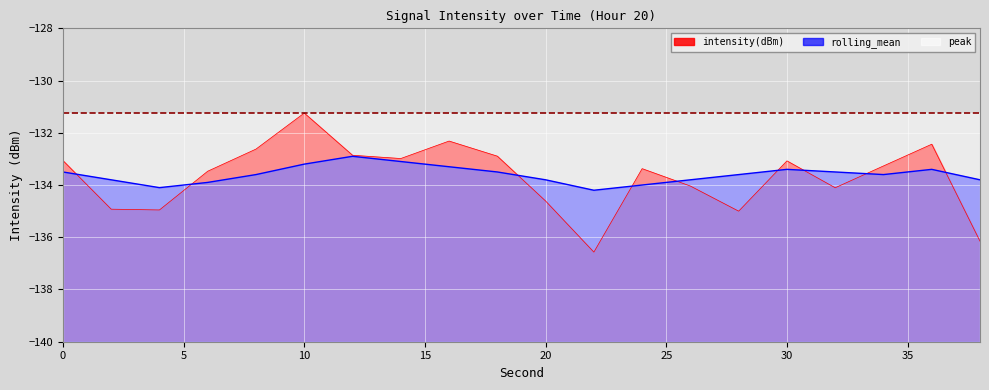

How many series are shown in this chart?

3